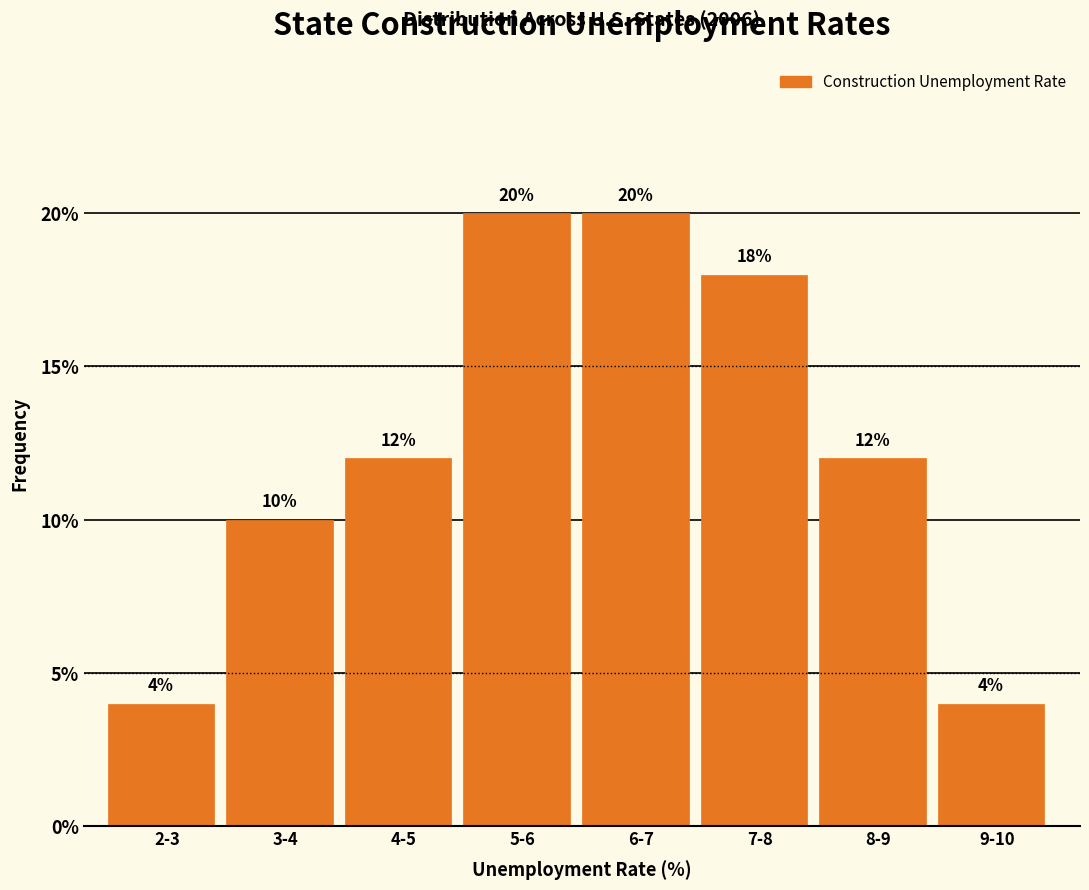

Reading left to right, transcribe all the data shown in this chart.

2-3=4	3-4=10	4-5=12	5-6=20	6-7=20	7-8=18	8-9=12	9-10=4